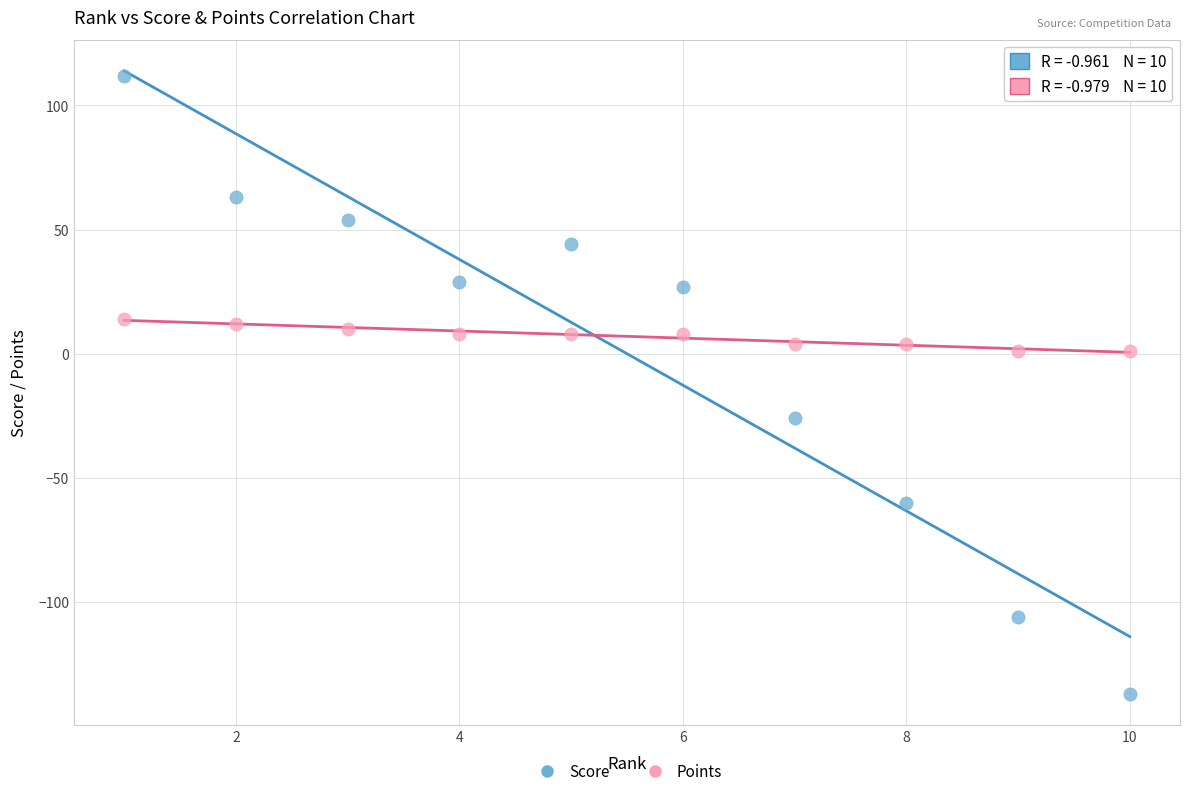

Which series contains the lowest Y value?

Score